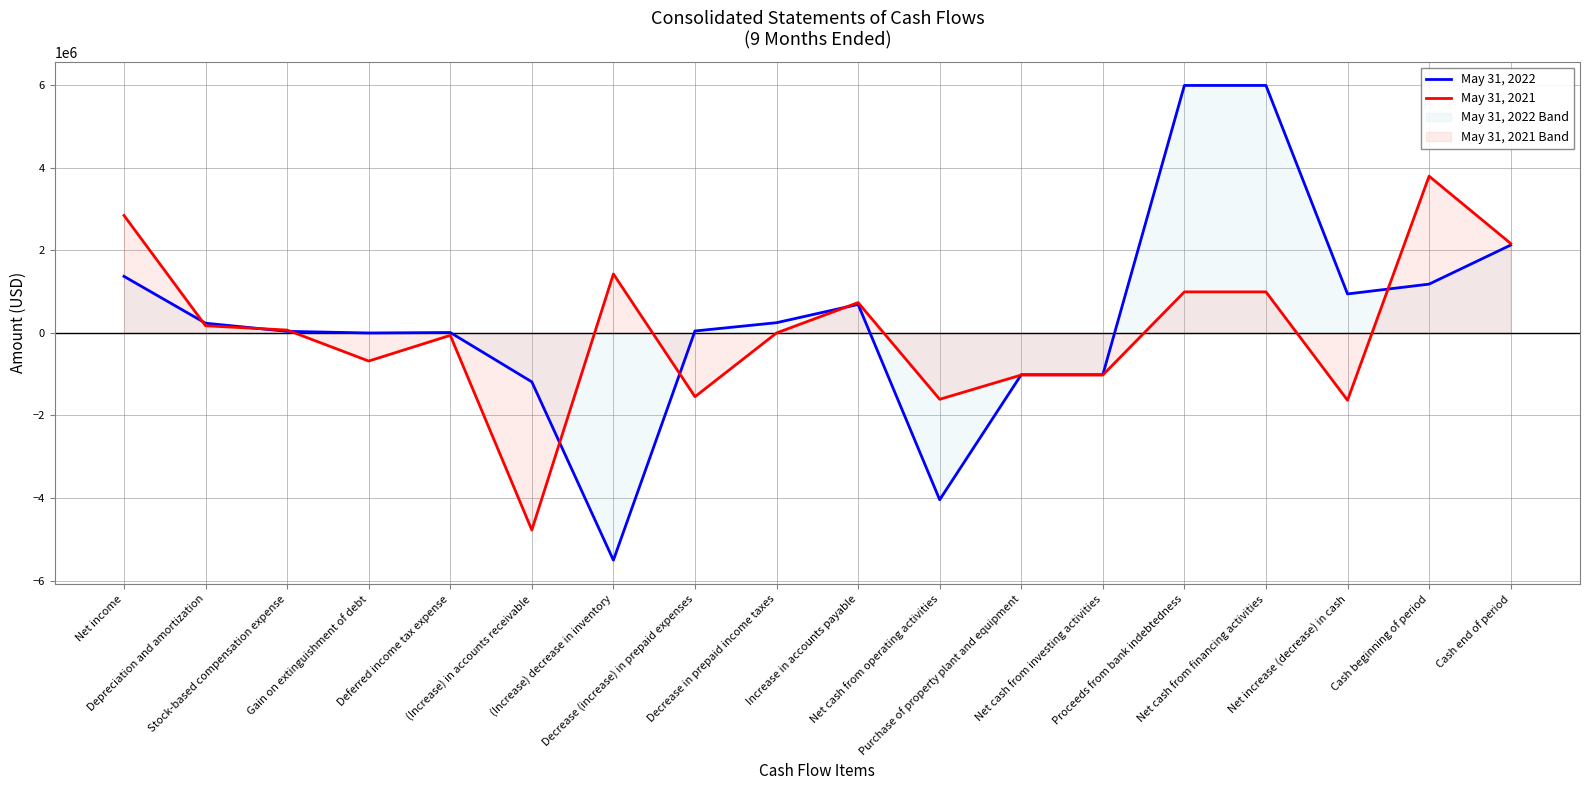

What is the label of the 13th point from the left?

Net cash from investing activities